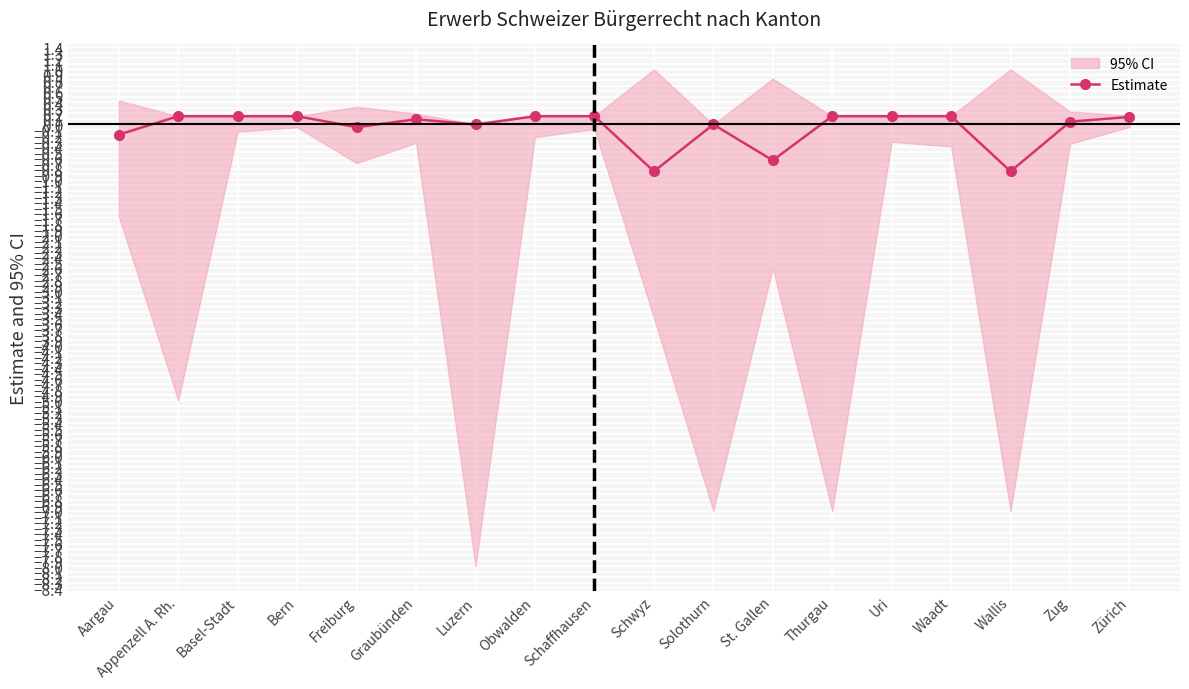

True or false: there are more than 0 points higher than both neighbors.

True